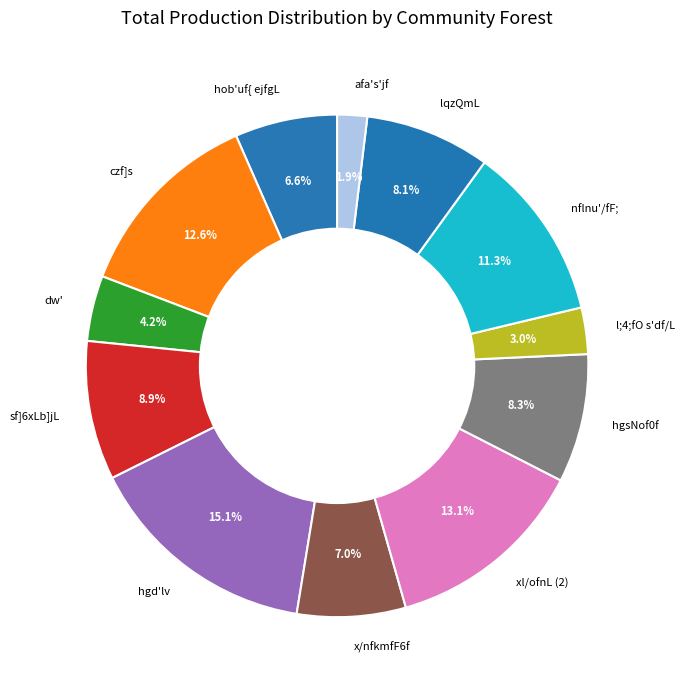

Is it true that lqzQmL is 8% of the pie?

True